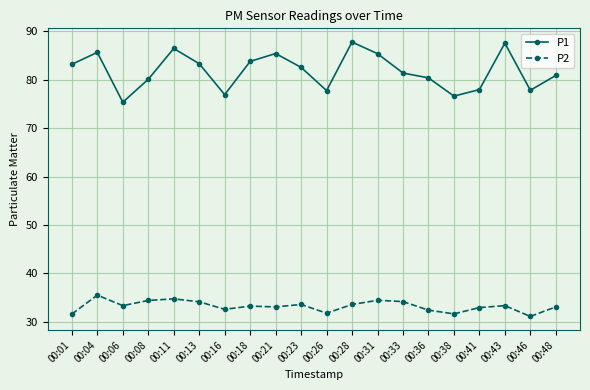

What is the value of the P1 point at the 5th from the left?

86.5